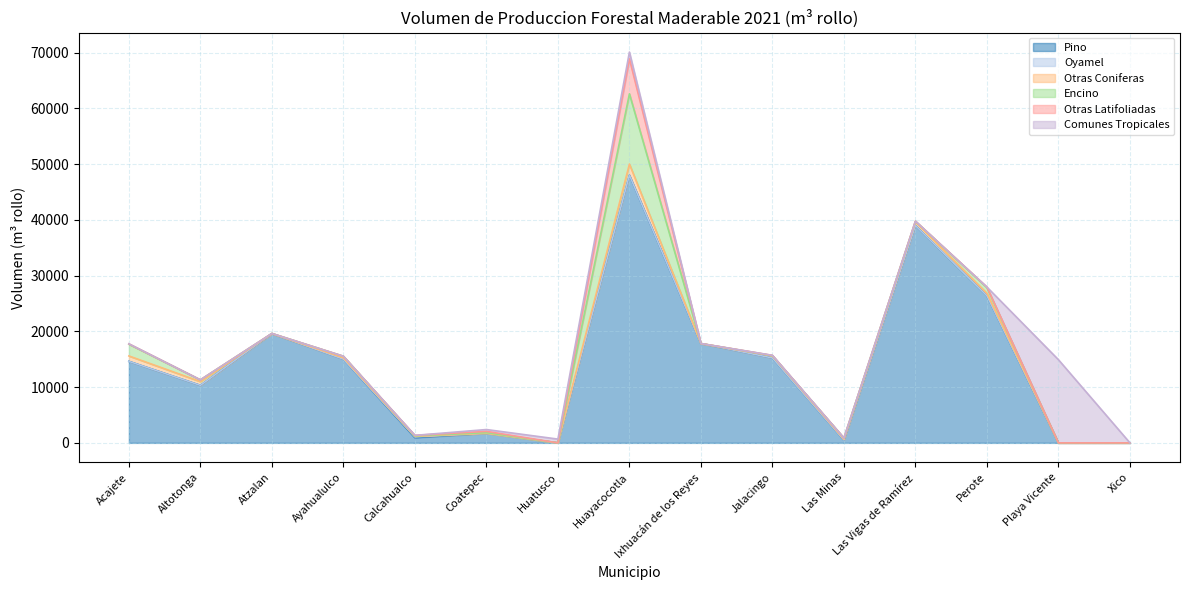

Which series has the widest spread of values?

Pino